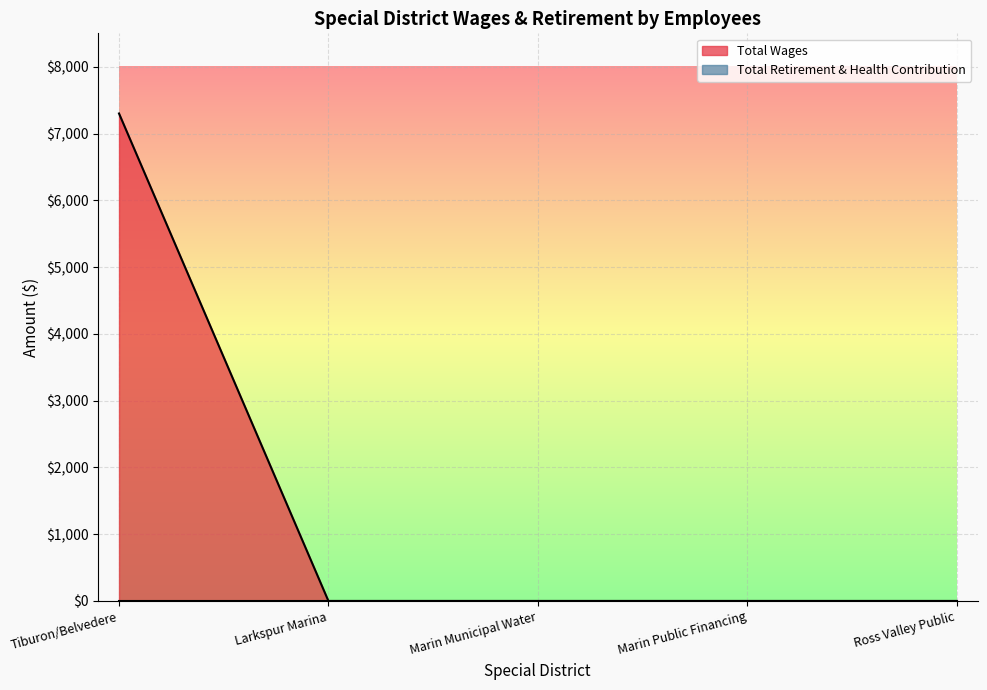

What is the difference between the values at Larkspur Marina and Tiburon/Belvedere?

7300